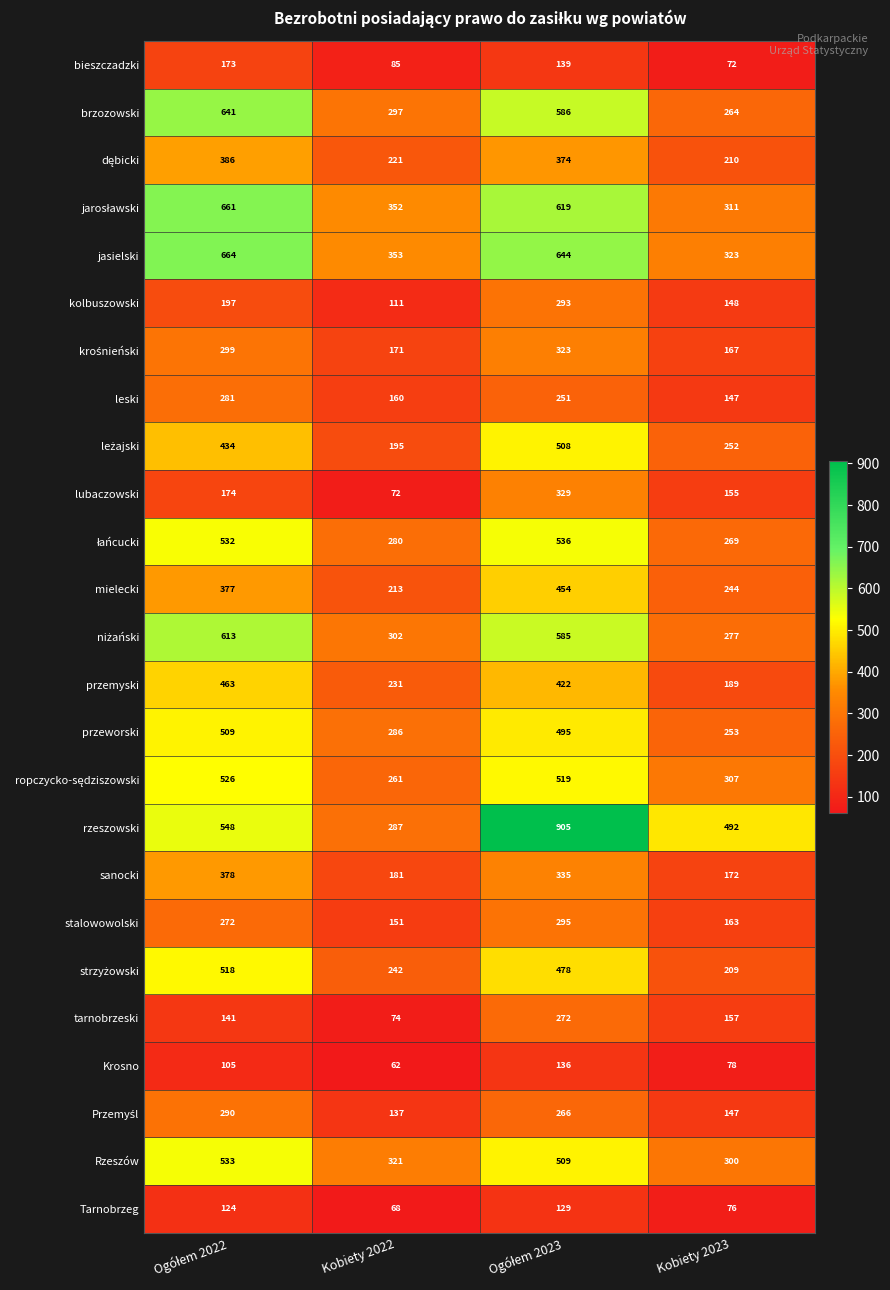

At how many categories does at least one series exceed 240?

4